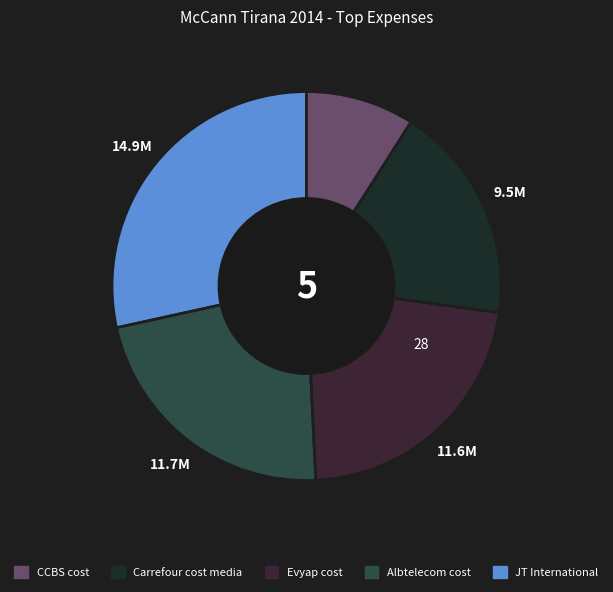

Count the number of slices in the pie.

5